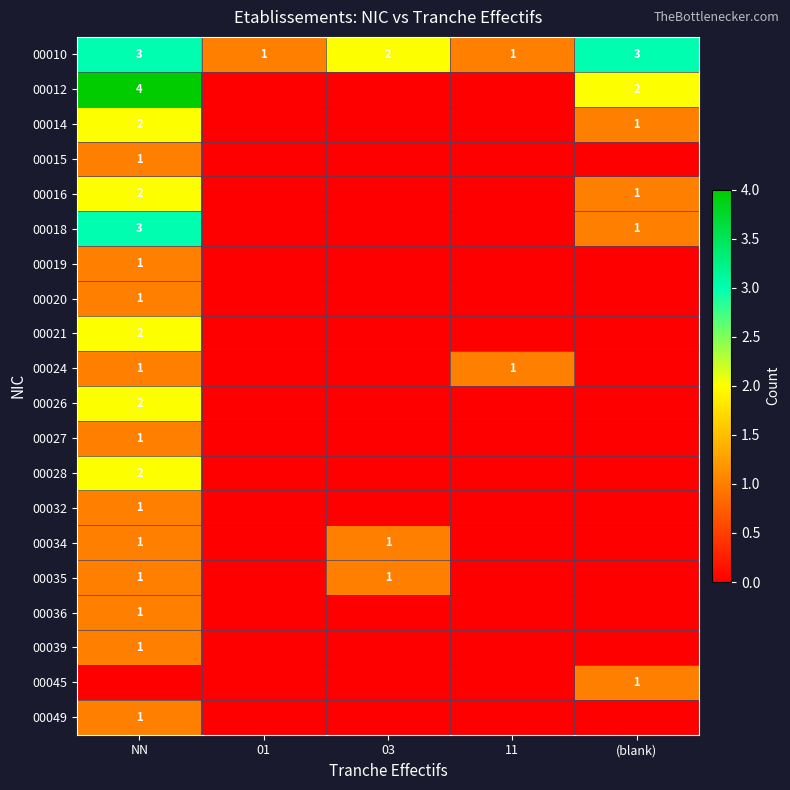

Count the 00010 values in the range 1 to 3.

5